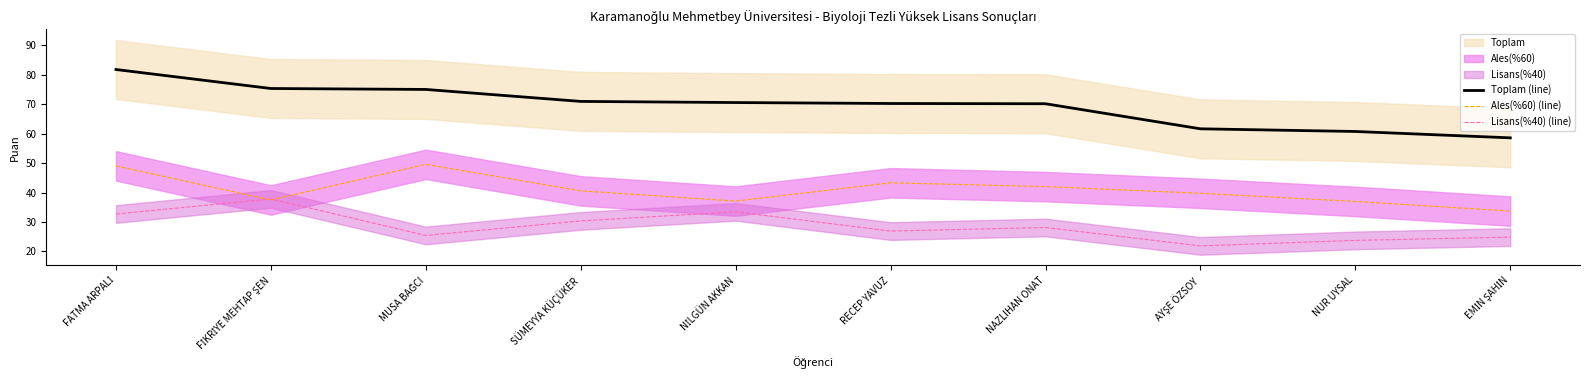

What position from the right is SÜMEYYA KÜÇÜKER?

7